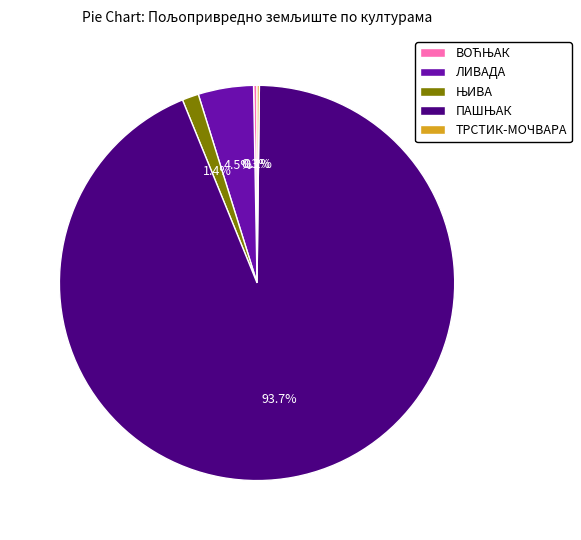

Is there any slice that represents more than half of the pie?

Yes